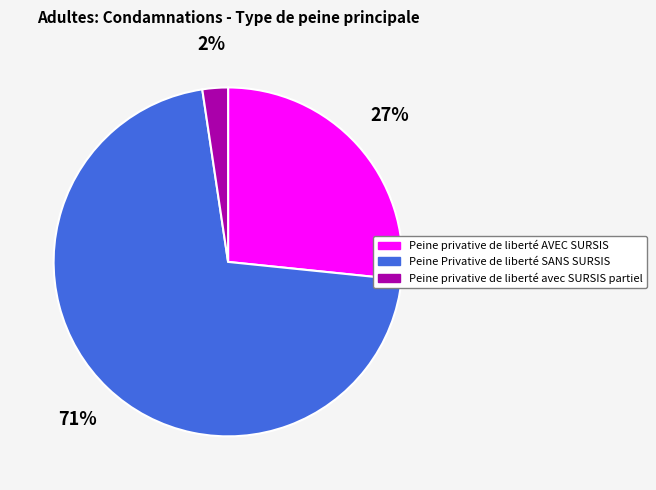

Which category has the smallest portion of the pie?

Peine privative de liberté avec SURSIS partiel